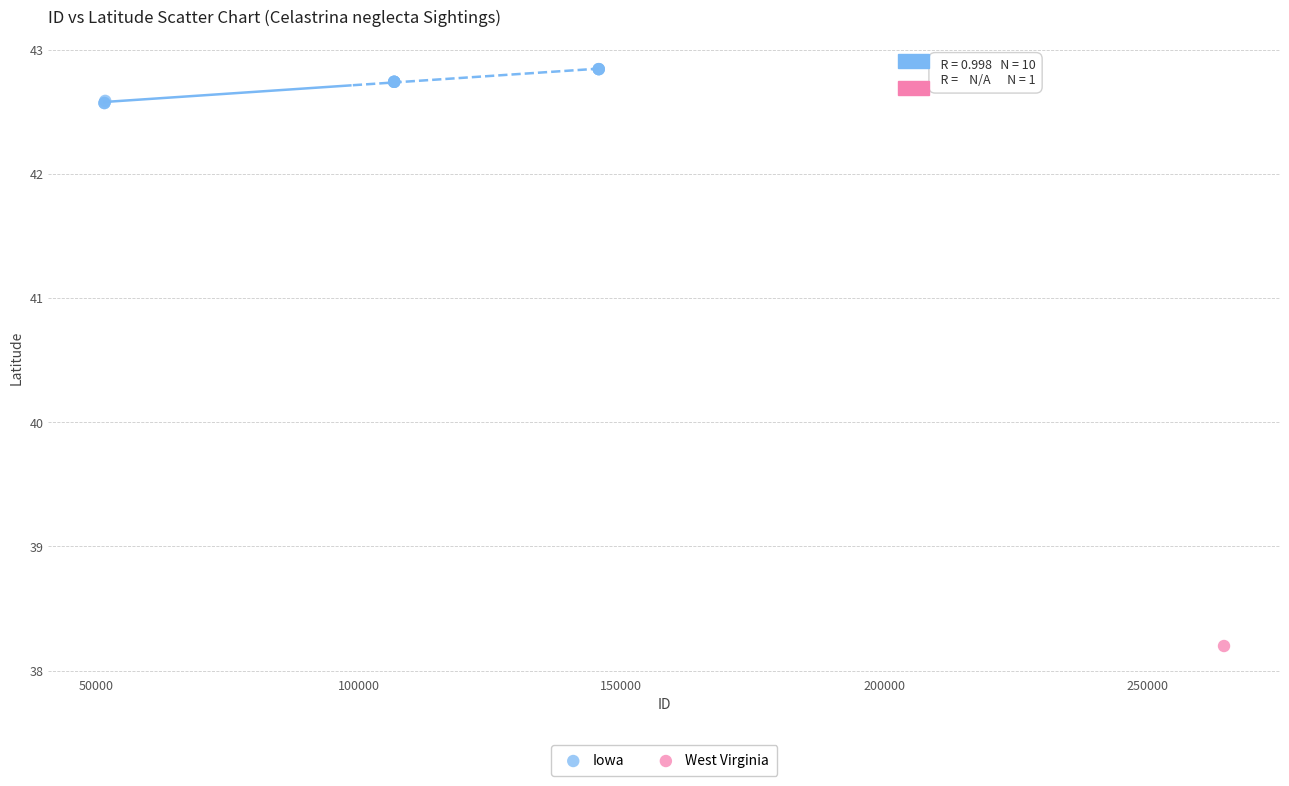

What are all the series names shown in the legend?

Iowa, West Virginia